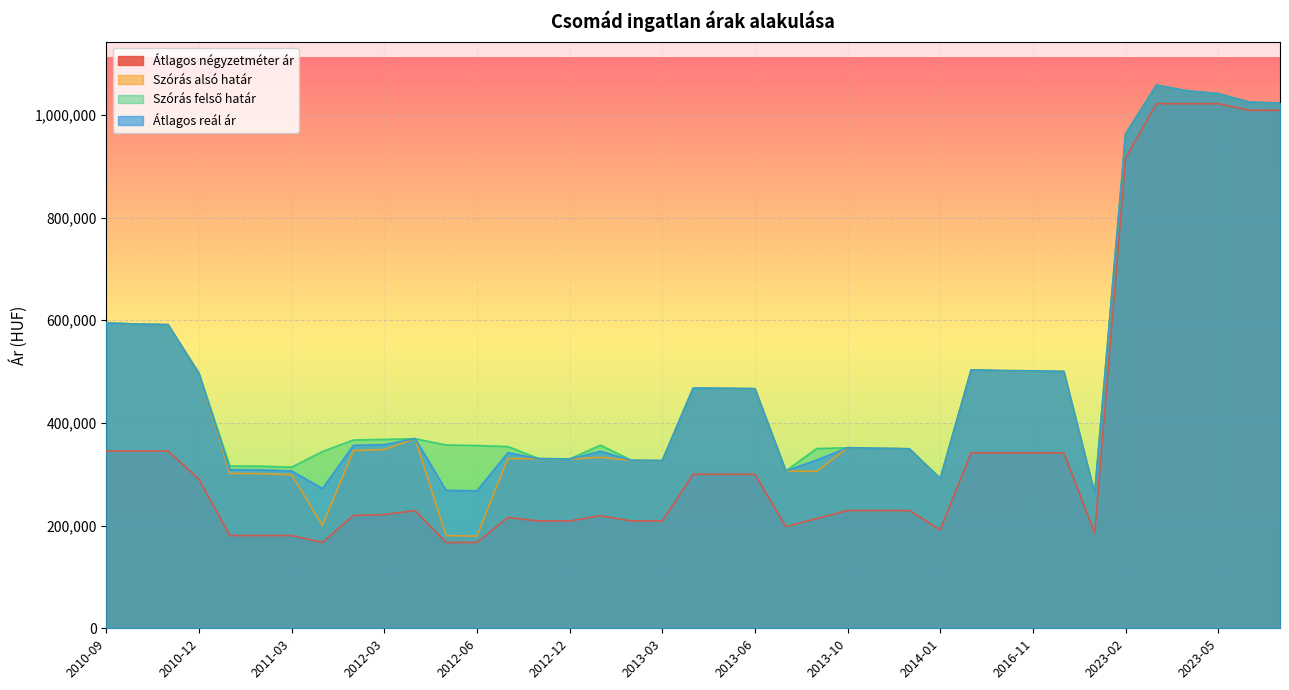

Between 2011-01 and 2023-07, which series saw the biggest shift?

Átlagos négyzetméter ár